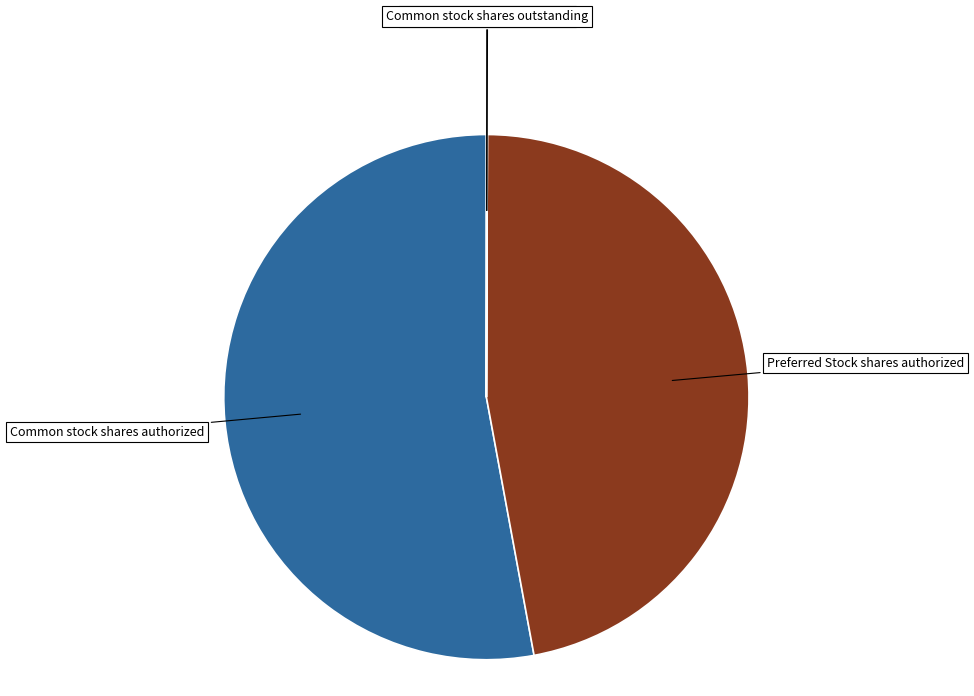

Is it true that Preferred Stock shares authorized is 47% of the pie?

True